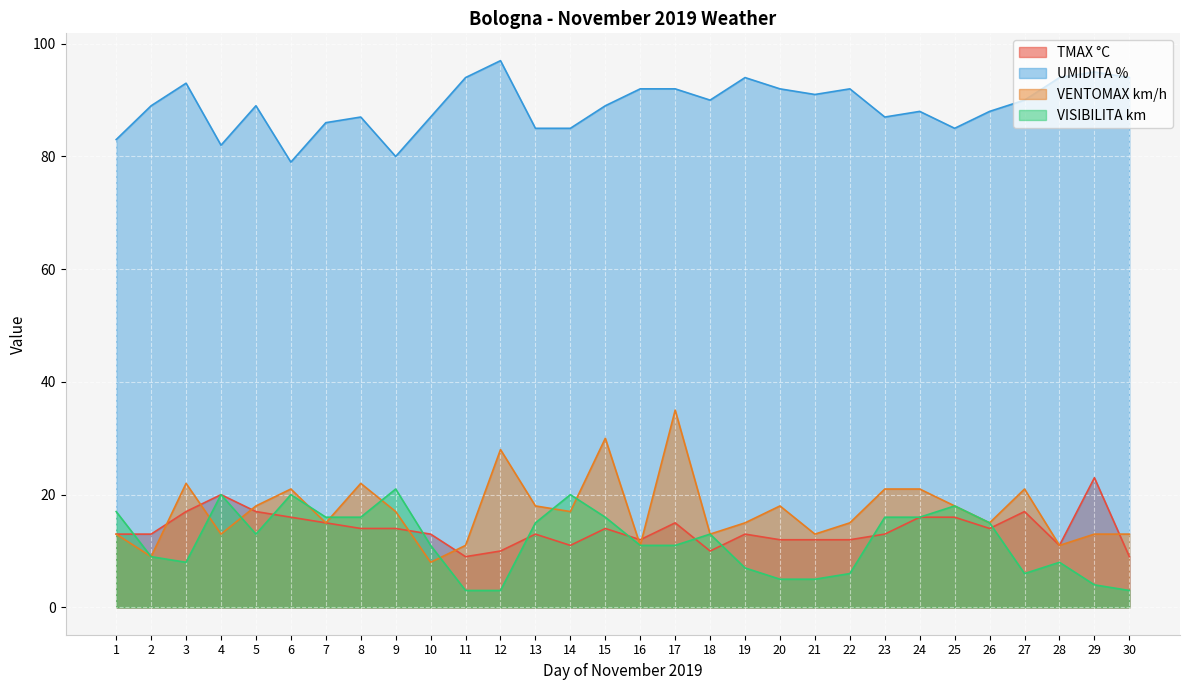

At which label does TMAX °C first exceed 13?

3